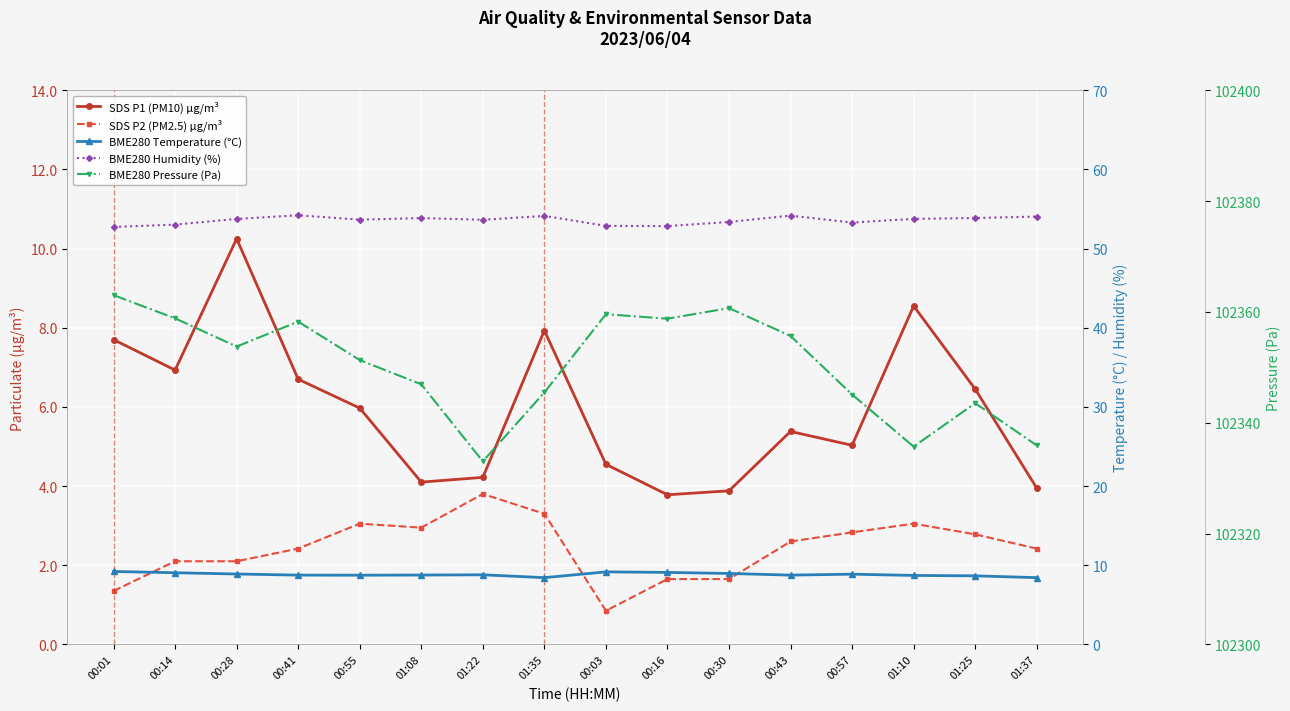

At how many categories does at least one series exceed 65664?

16